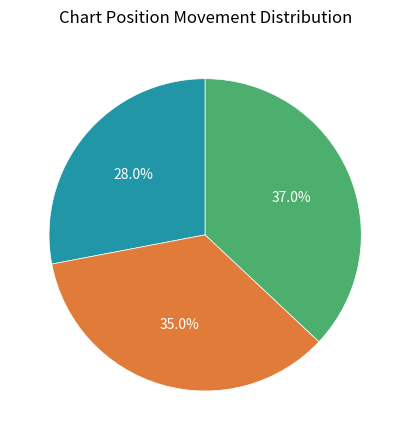

What is the largest slice in the pie chart?

-